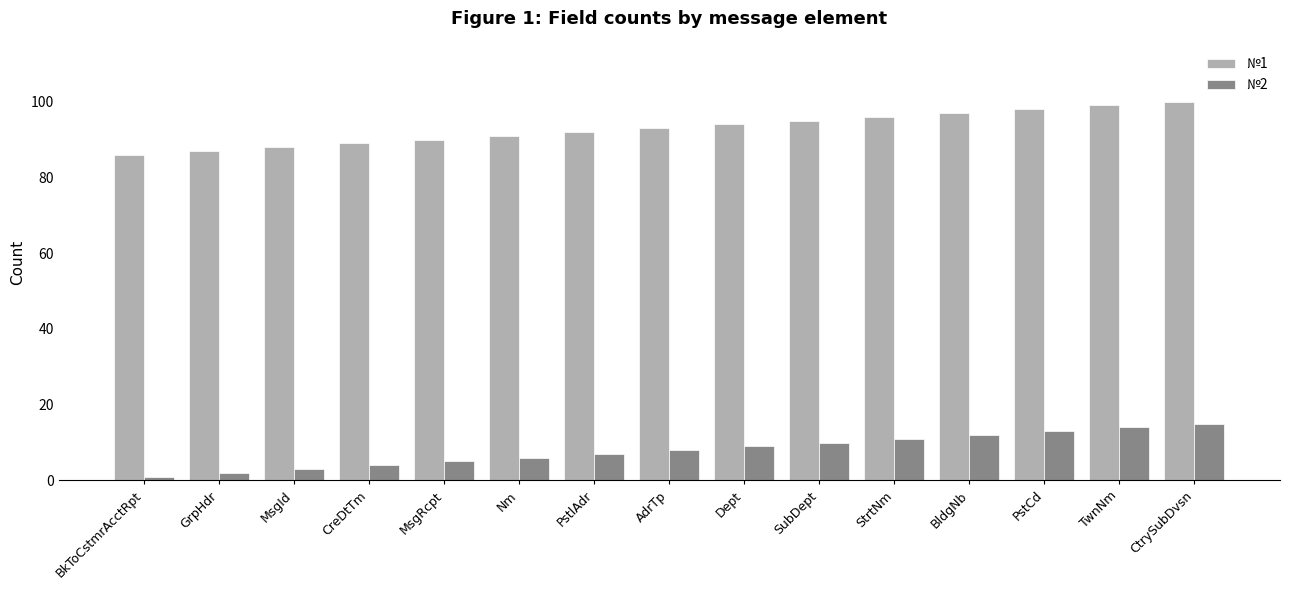

What is the label of the 12th bar from the left?

BldgNb